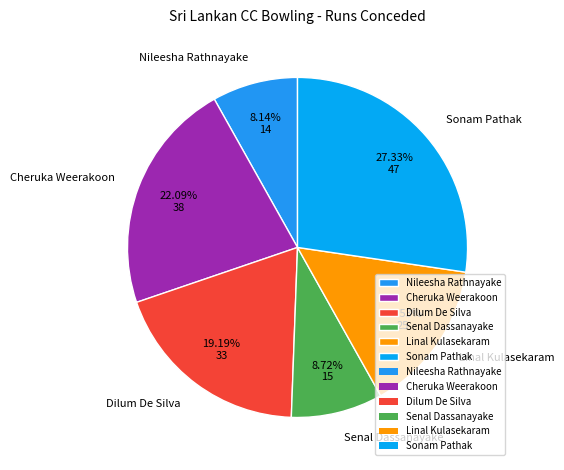

Is Nileesha Rathnayake the majority of the pie?

No